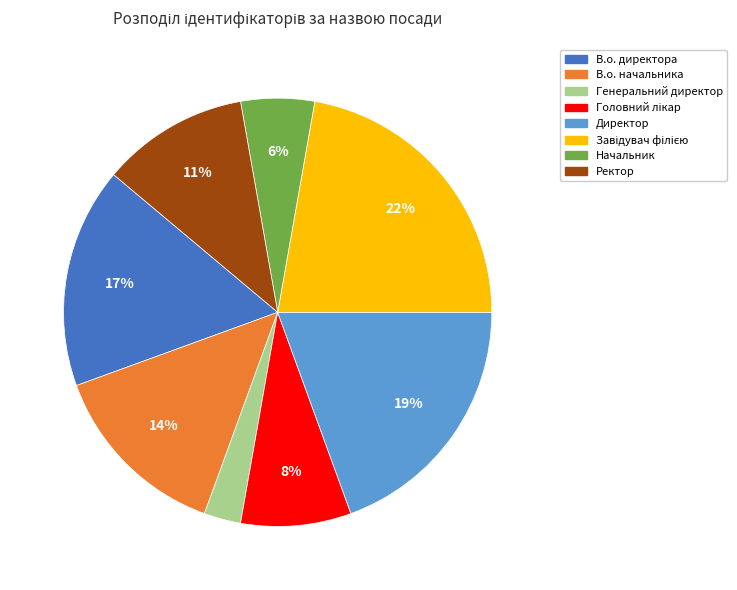

Is Начальник the majority of the pie?

No